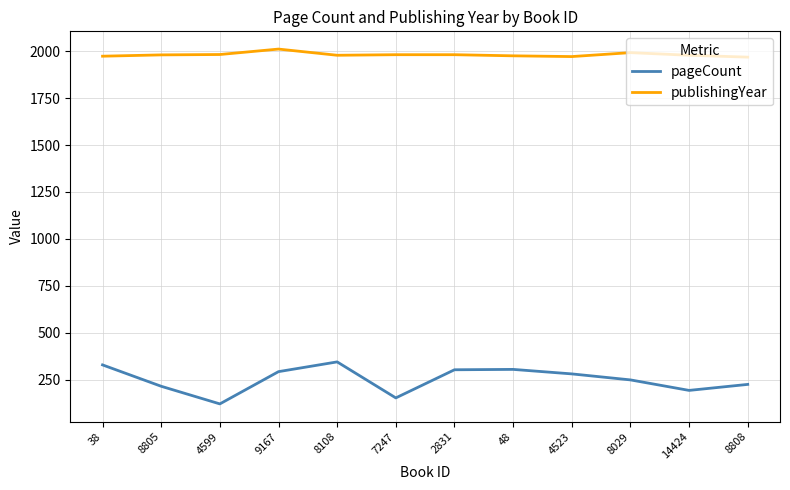

What is the total value across all series at 8029?

2241